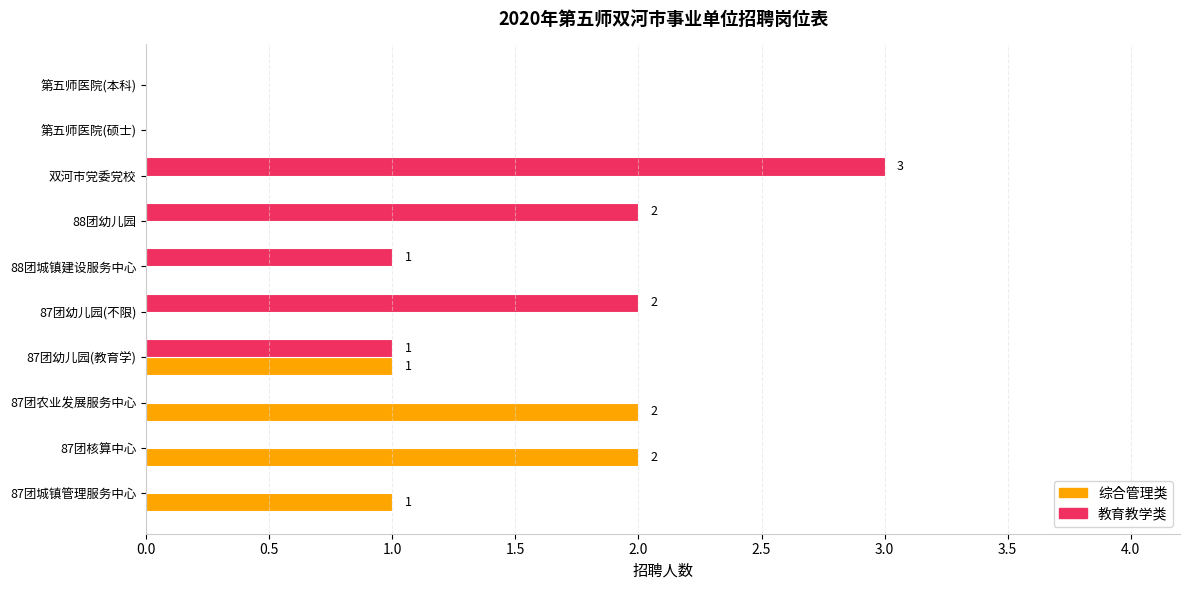

Is the value of 综合管理类 at 第五师医院(本科) greater than the value of 教育教学类 at 88团城镇建设服务中心?

No